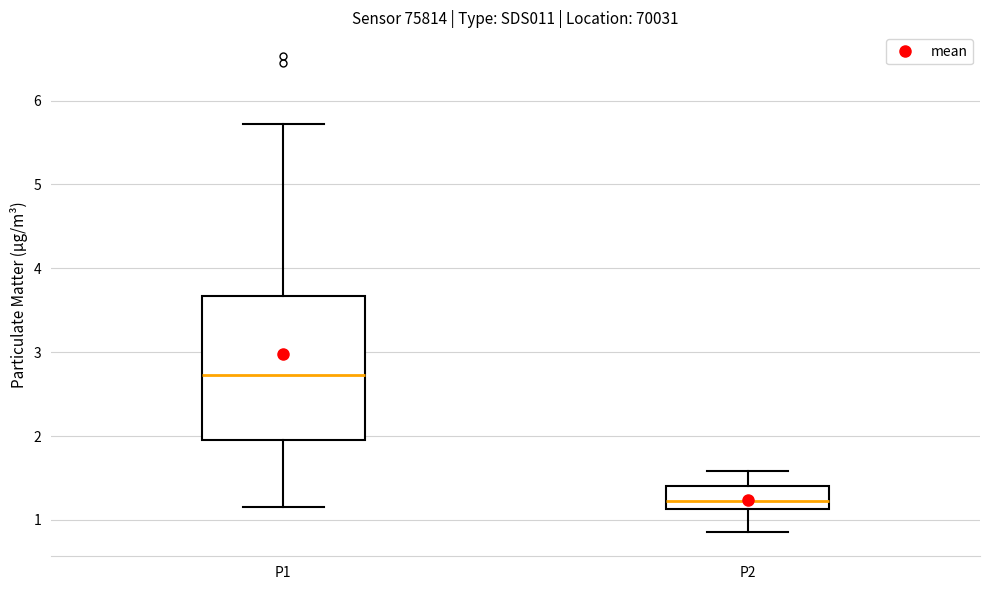

Reading left to right, transcribe this box plot: for each box, give where its median line is, the range the box spans, and where its two whiskers end, as read against the y-axis. The values are not printed on the chart, so give them approximately, as read against the axis.

P1: median 2.7, box 1.9 to 3.7, whiskers 1.2 to 5.7
P2: median 1.2, box 1.1 to 1.4, whiskers 0.9 to 1.6